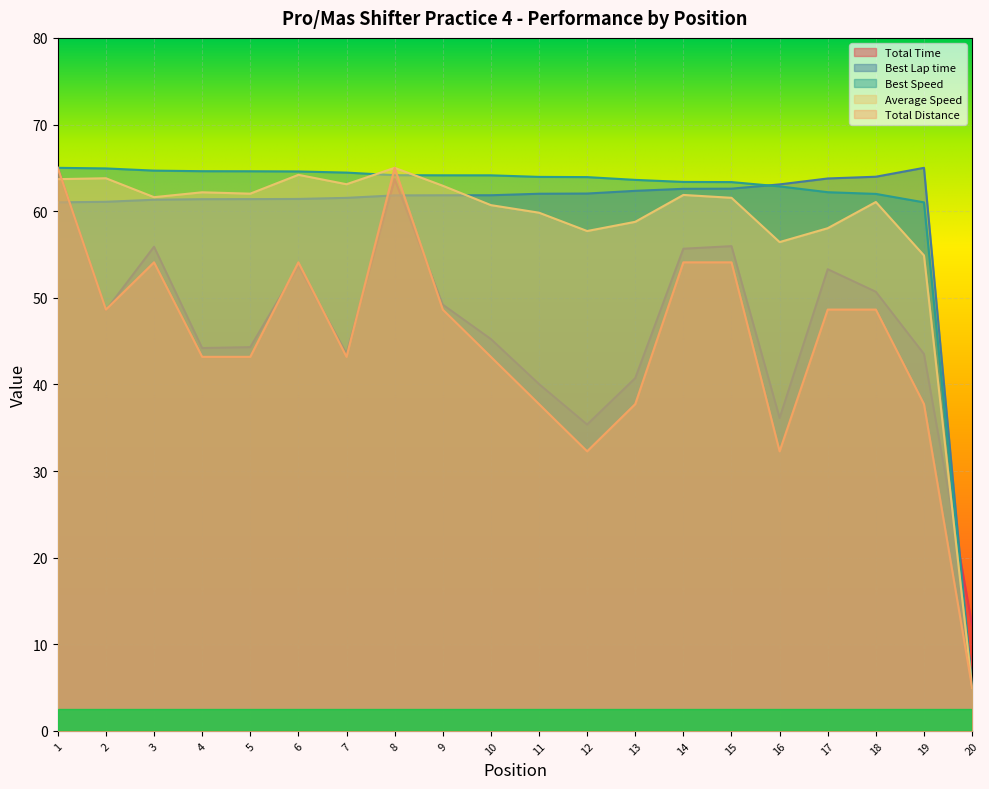

What is the total value across all series at 3?

297.6